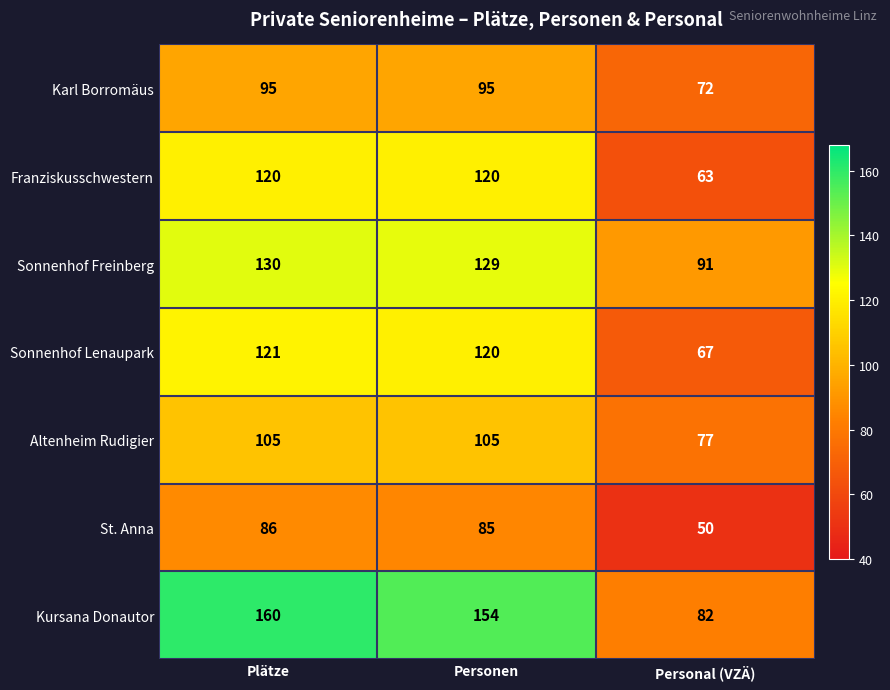

What value does the Altenheim Rudigier series have at Personal (VZÄ), to the nearest 5?

75